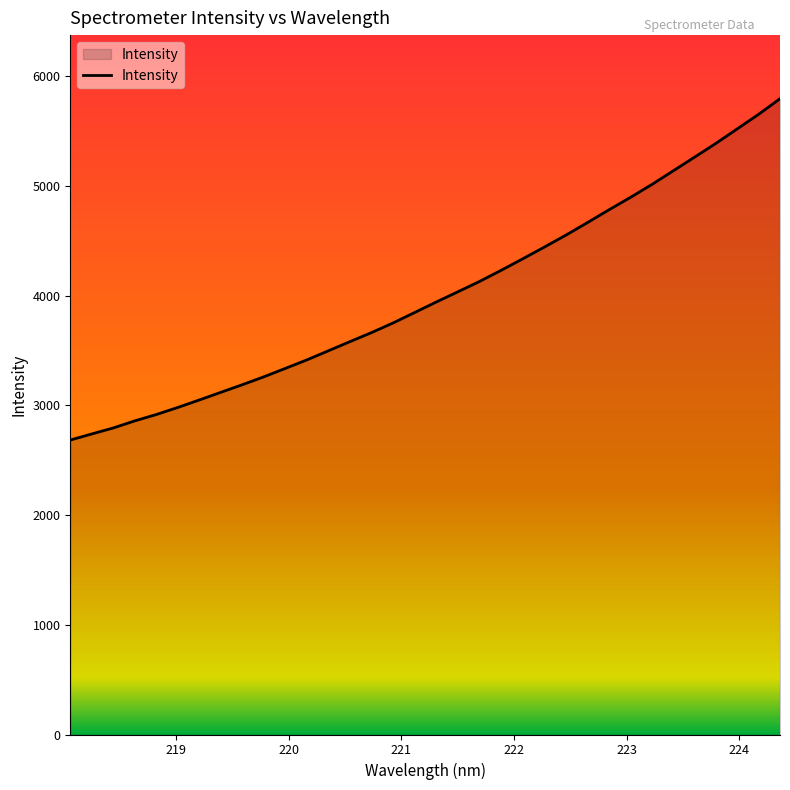

What is the minimum value shown in the chart?

2684.5